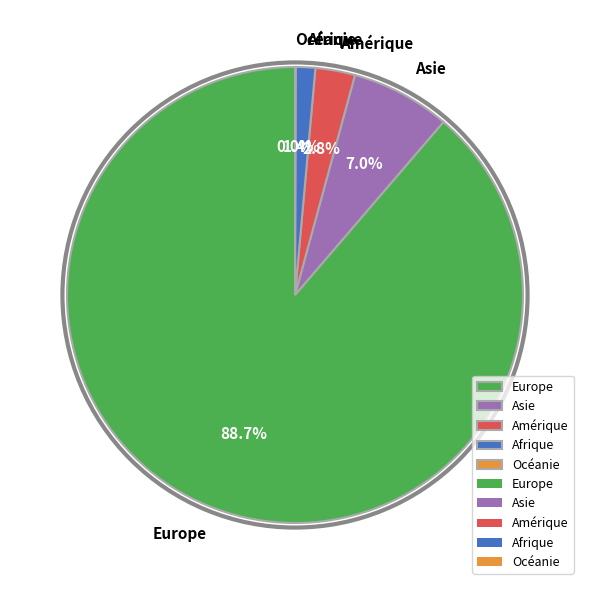

What percentage is the Asie slice, to the nearest percent?

7%